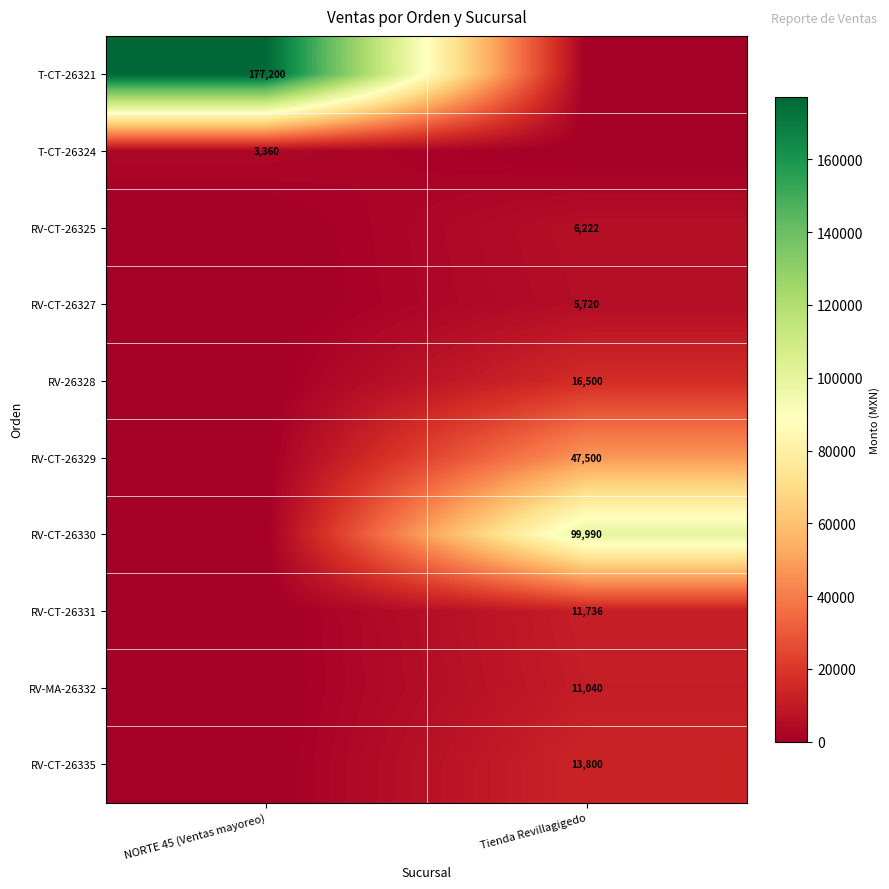

How many data points does each series have?

2